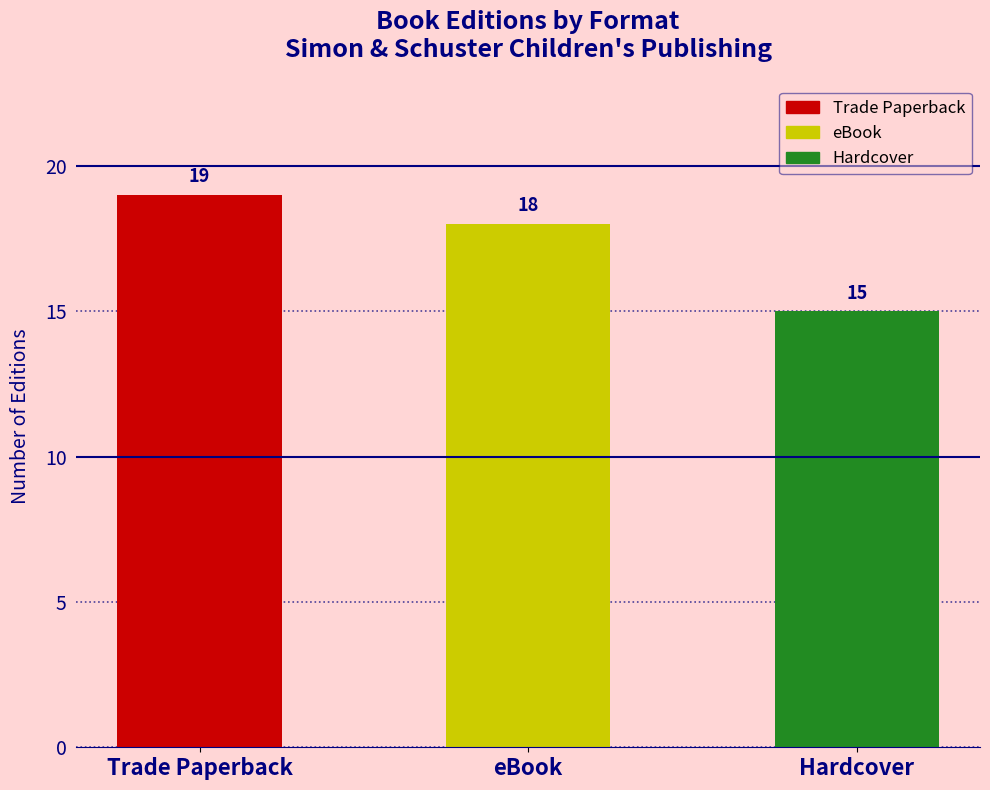

Where does the data first go above 18?

Trade Paperback